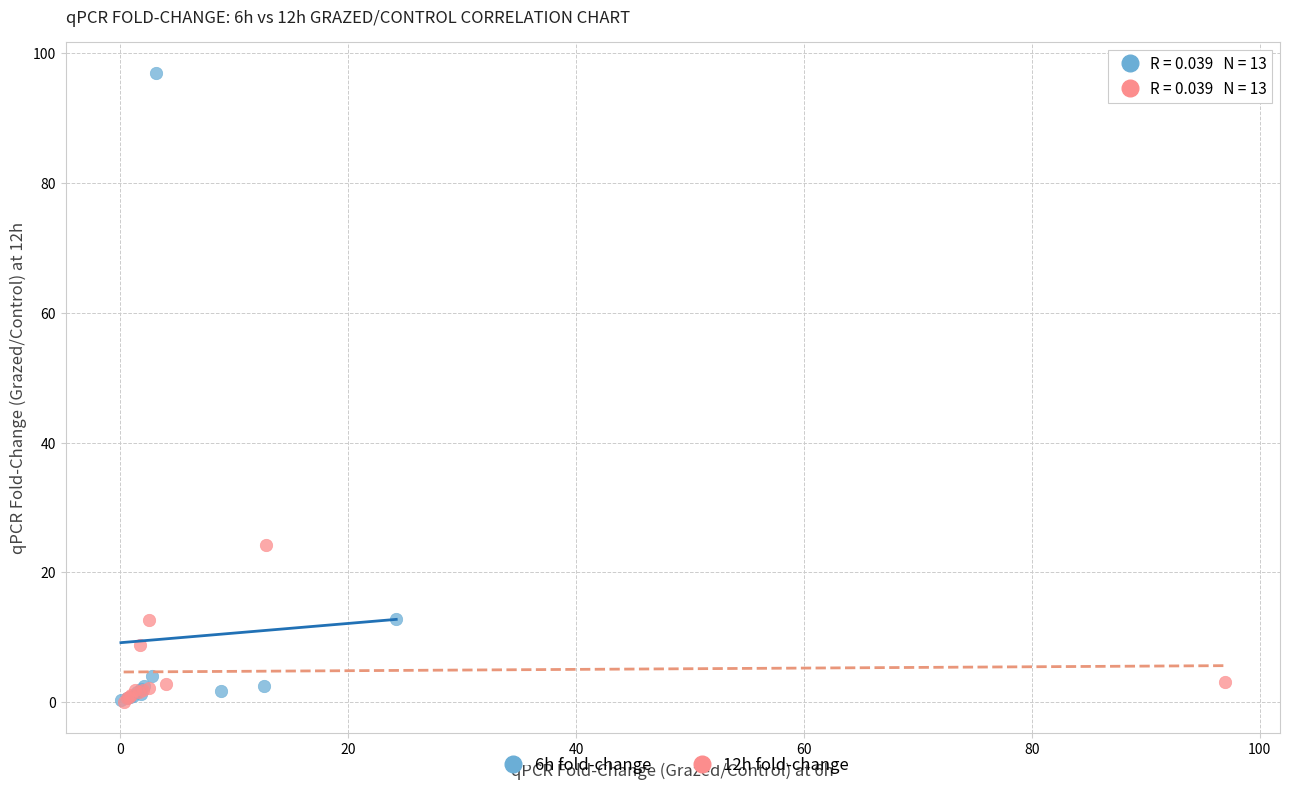

Which series reaches the maximum Y coordinate?

6h fold-change